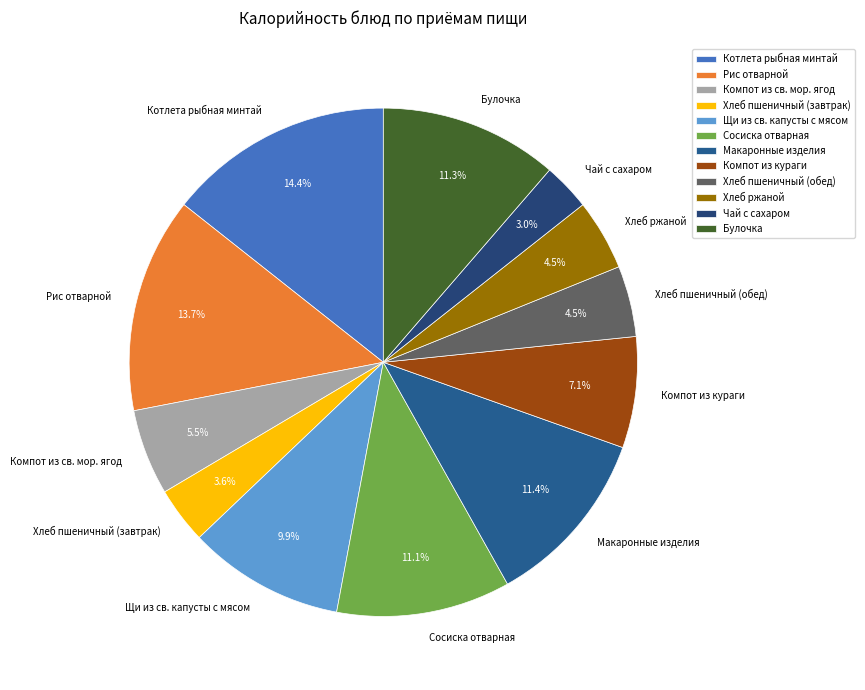

What percentage is the Компот из кураги slice, to the nearest percent?

7%